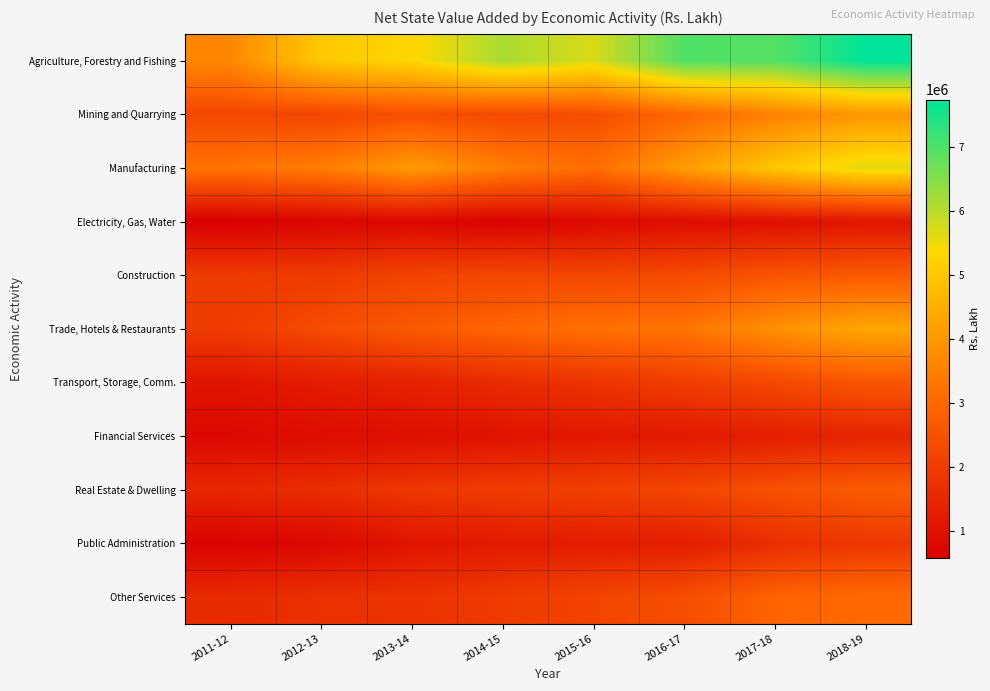

Which series has the largest range (max minus min)?

Agriculture, Forestry and Fishing